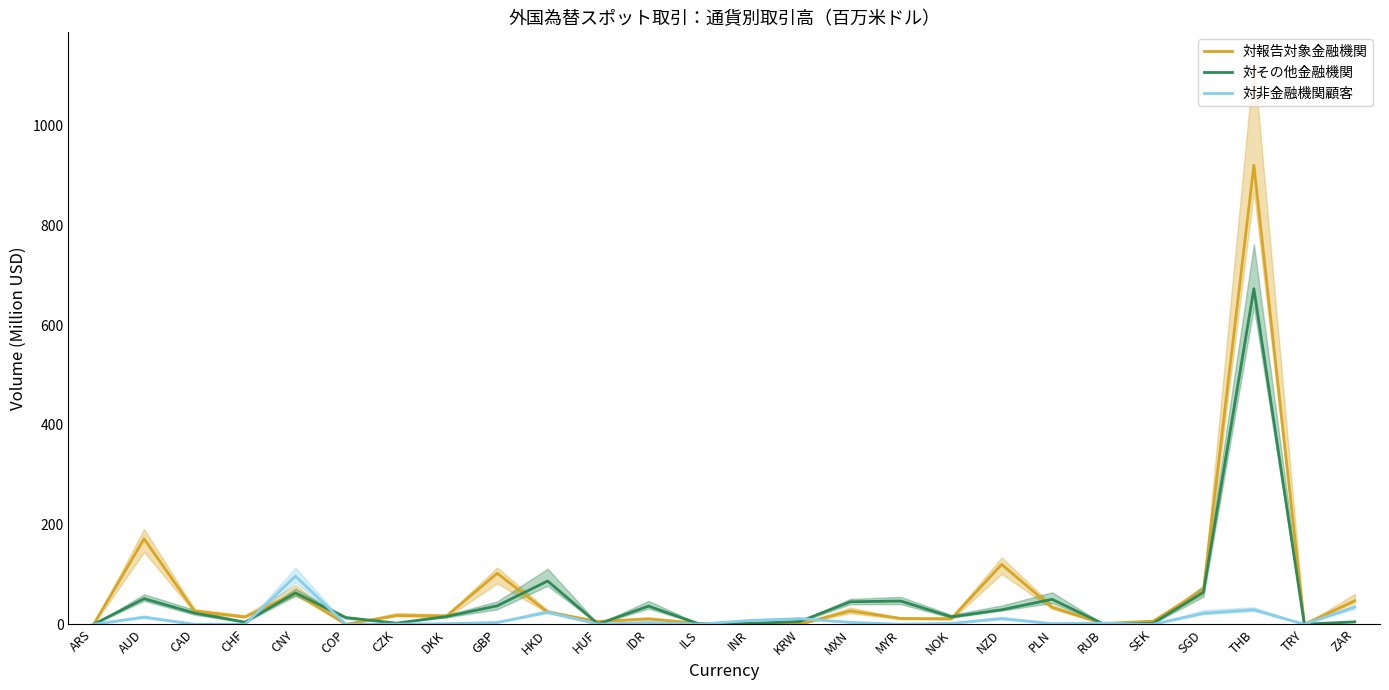

Reading left to right, list all the values displayed in this chart.

対報告対象金融機関: 0.0	171.6	26.7	14.6	62.7	0.0	17.6	16.9	102.3	24.4	5.6	10.9	1.7	0.0	0.2	26.8	11.7	11.0	120.1	34.1	1.6	6.1	68.6	921.2	0.0	47.2
対その他金融機関: 0.0	51.5	22.5	4.3	62.9	13.6	2.2	15.7	37.1	86.9	0.5	36.5	0.8	1.7	5.6	45.2	46.7	14.9	29.2	50.1	1.5	1.9	64.4	673.4	0.2	4.9
対非金融機関顧客: 0.0	14.4	0.0	0.1	96.6	0.0	0.3	1.2	3.6	24.2	0.1	3.6	0.3	7.6	11.4	3.8	0.1	1.9	11.6	1.3	2.4	0.0	22.1	29.1	0.0	34.8